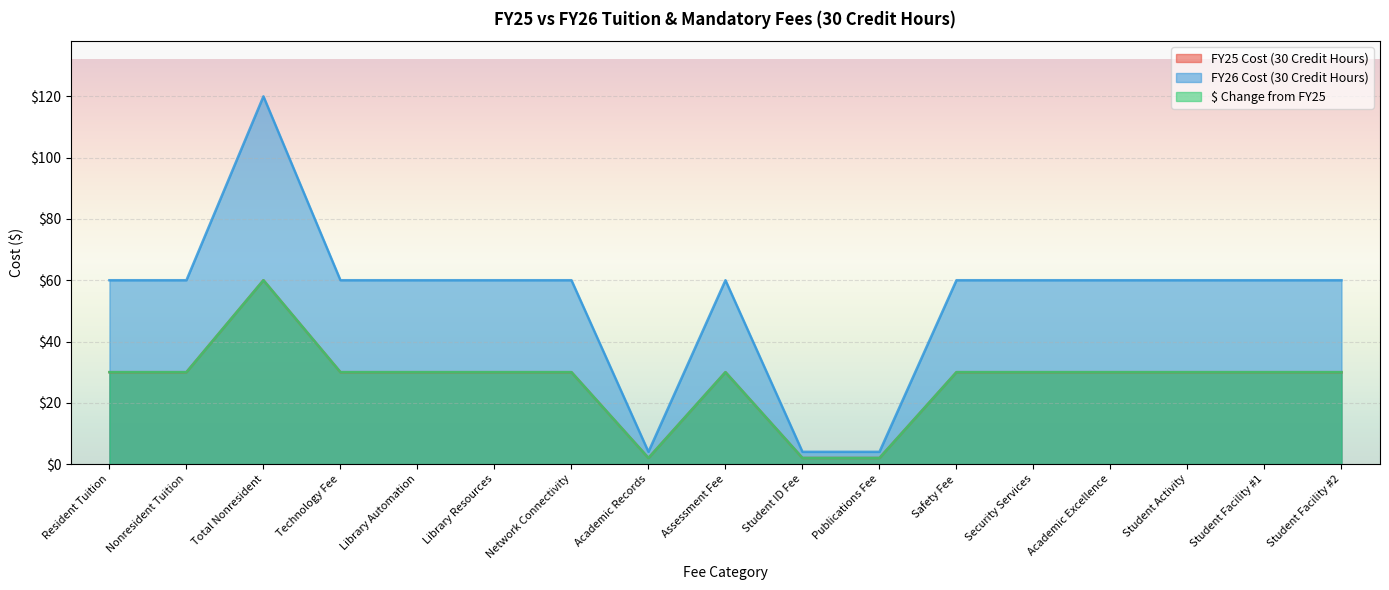

Between Total Nonresident and Library Automation, which series saw the biggest shift?

FY26 Cost (30 Credit Hours)